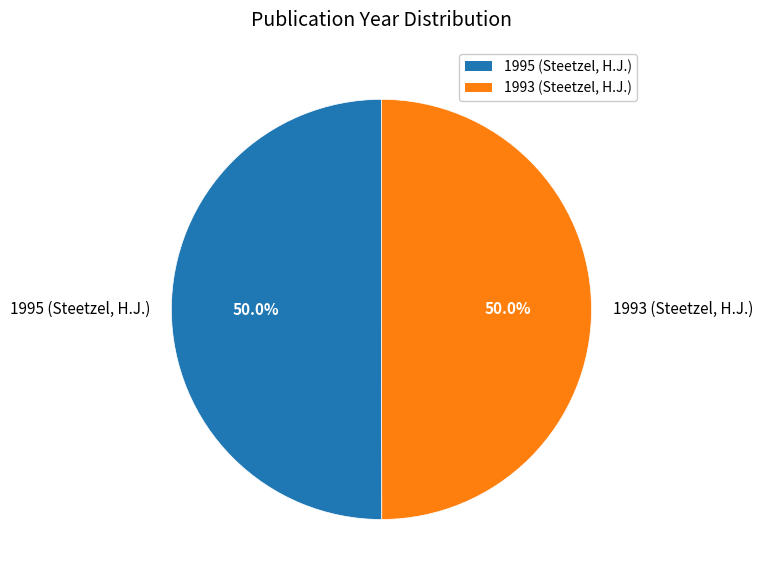

Combined, what portion of the pie is 1993 (Steetzel, H.J.) and 1995 (Steetzel, H.J.)?

100.0%